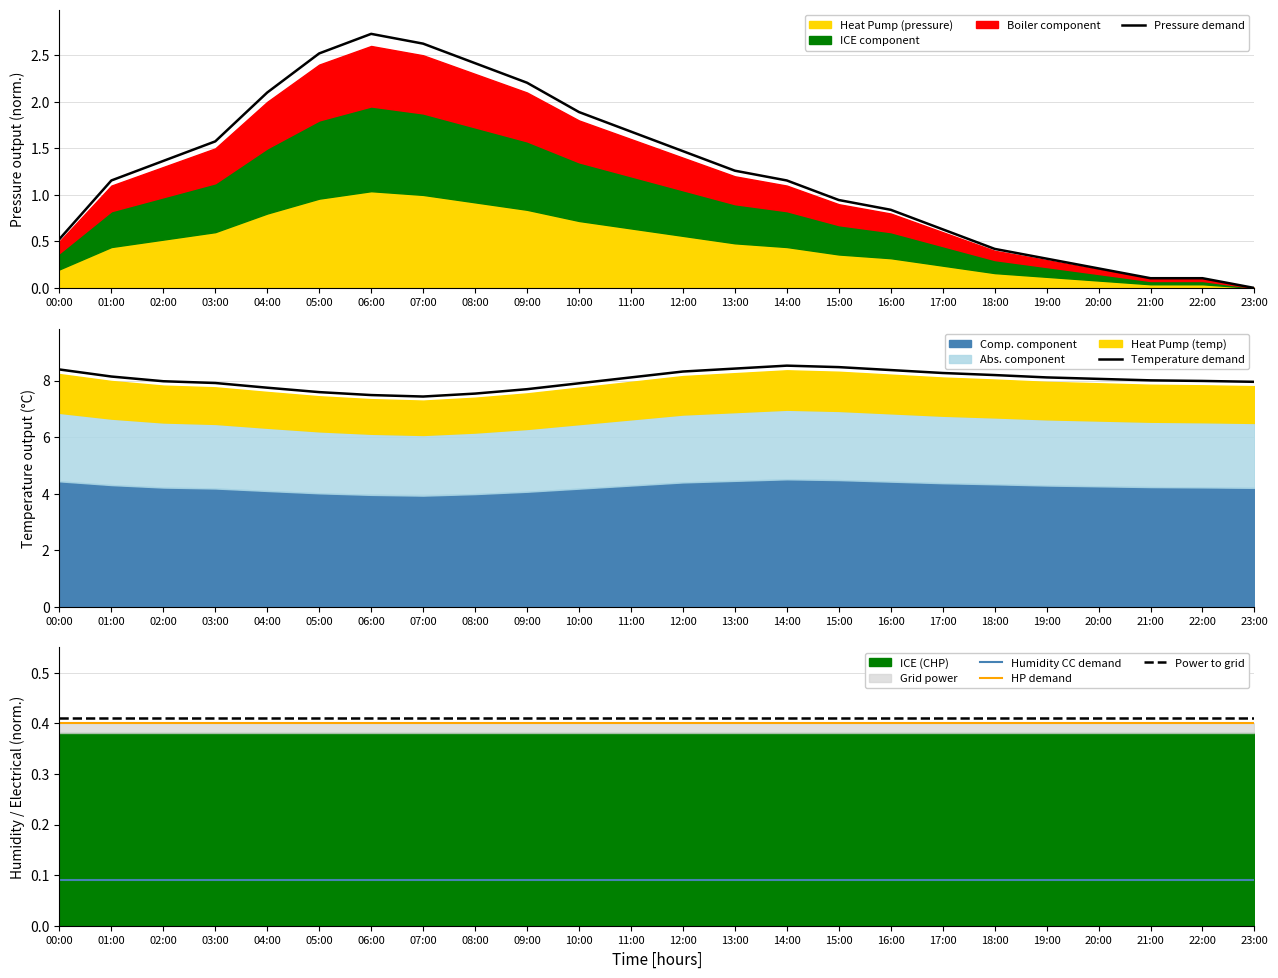

True or false: Power to grid and Temperature demand intersect in this chart.

False